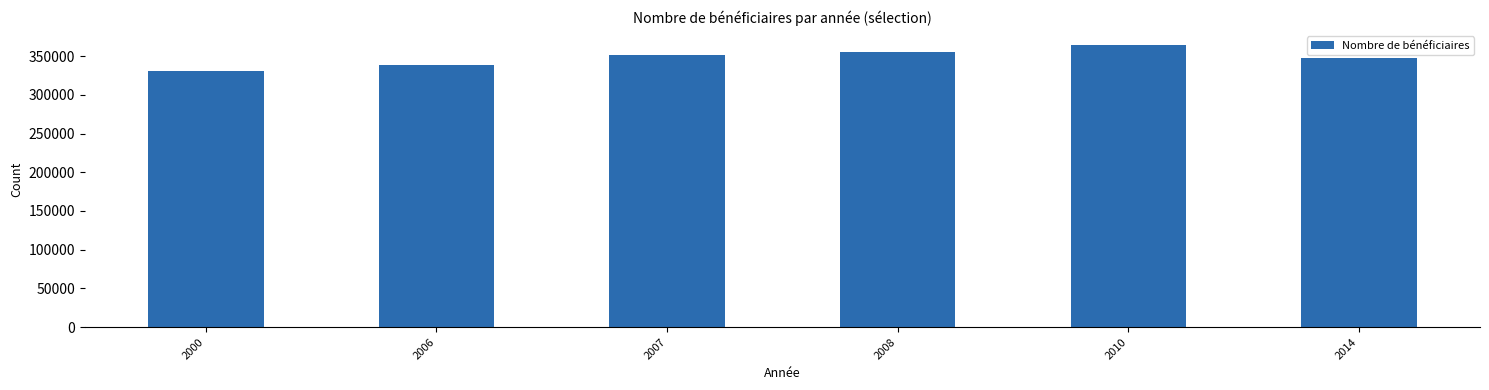

What is the change in value from 2006 to 2014?

+8860